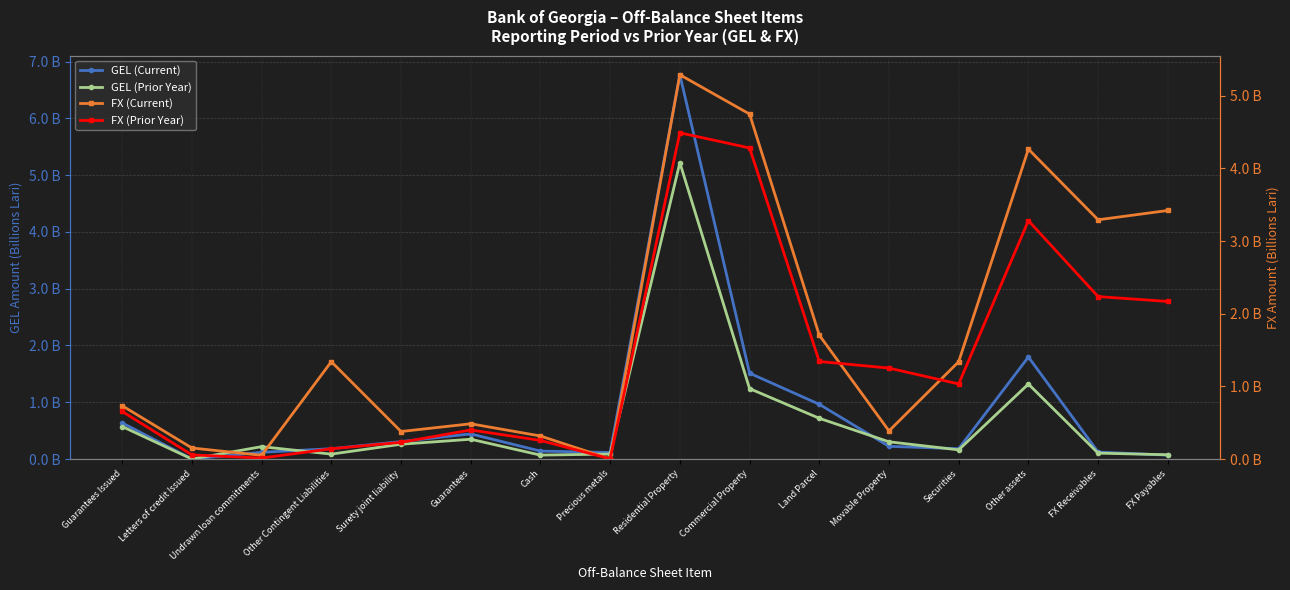

What is the label of the 3rd point from the left?

Undrawn loan commitments